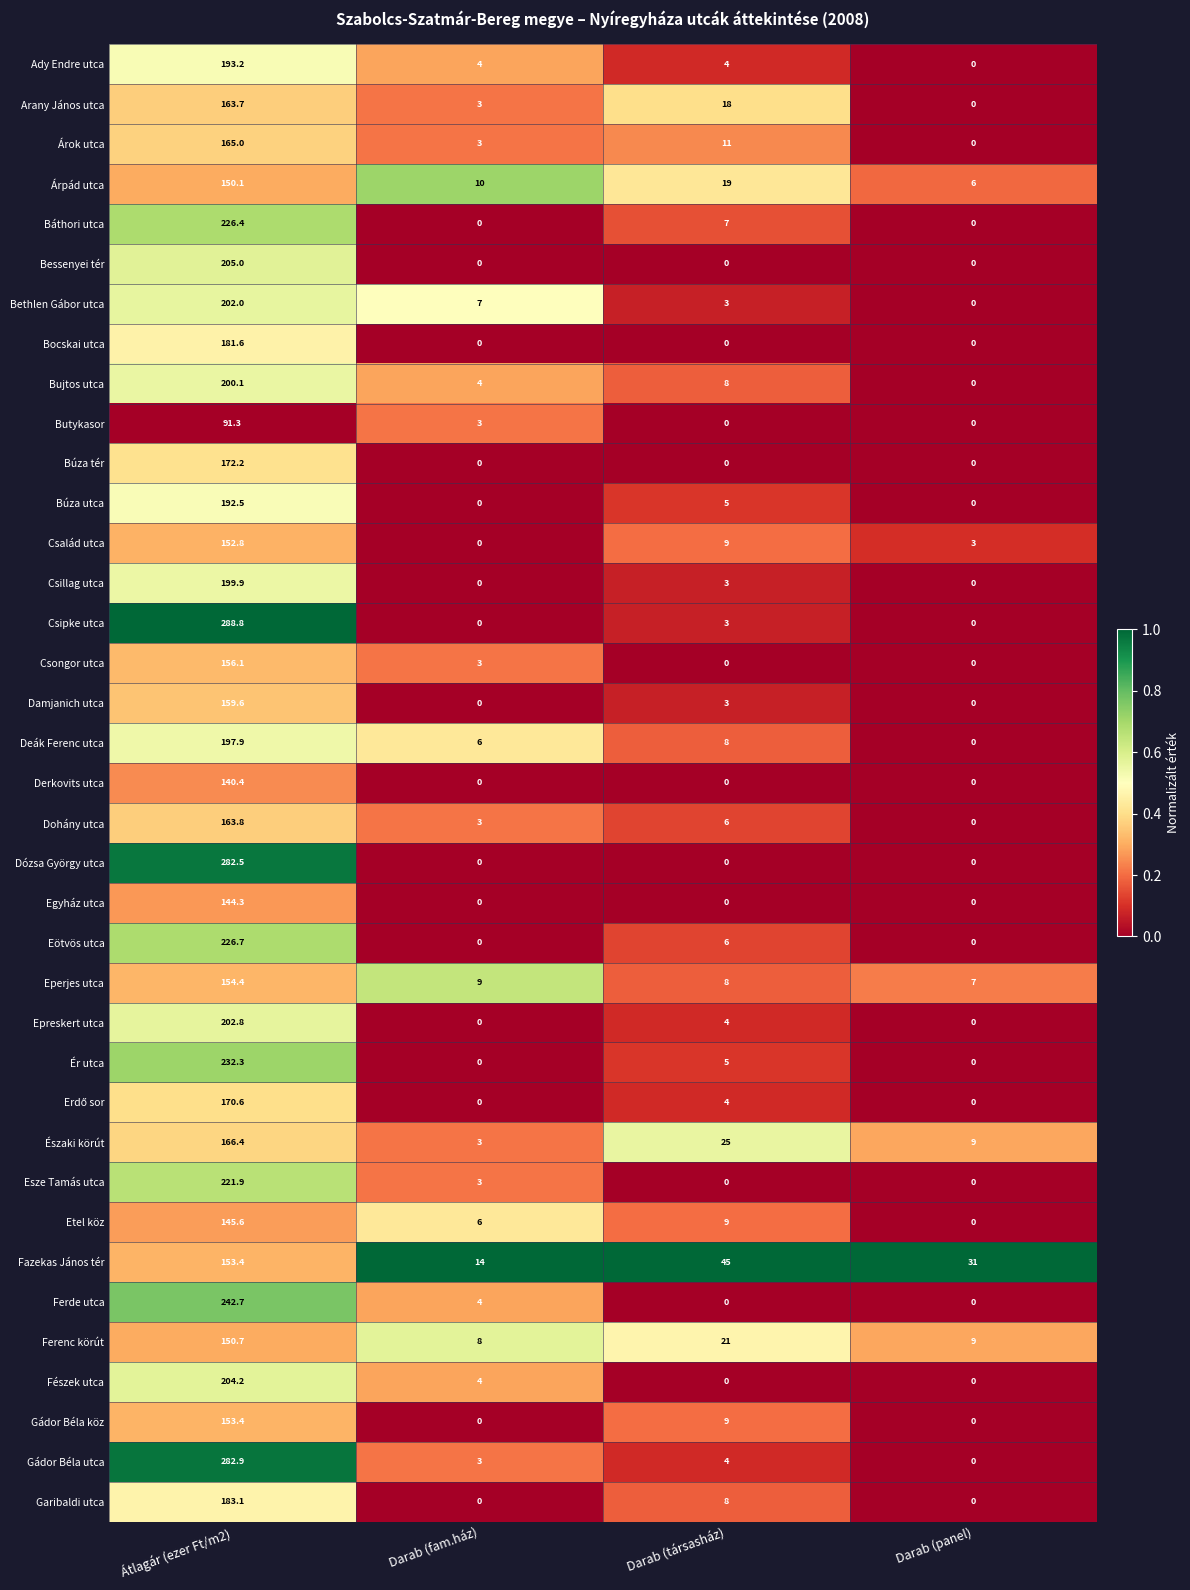

Which series has the largest total across all categories?

Csipke utca